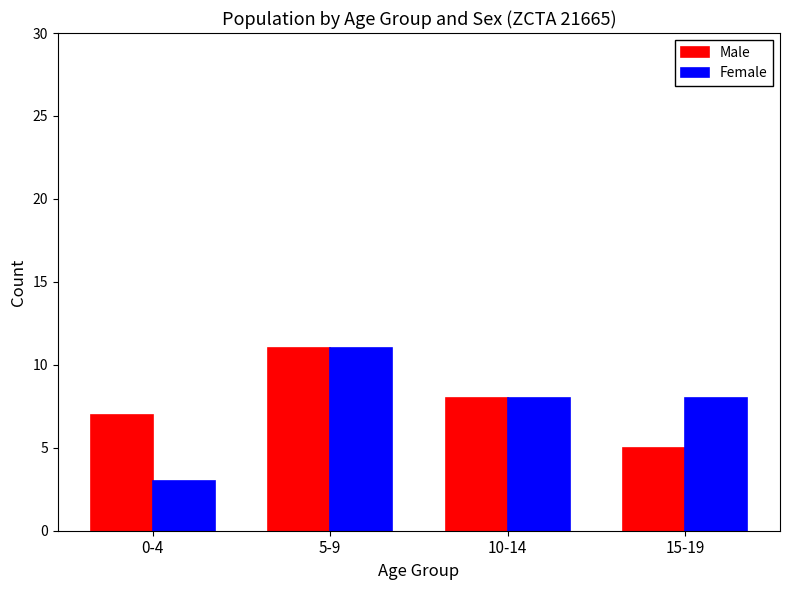

Count the number of data series in this chart.

2